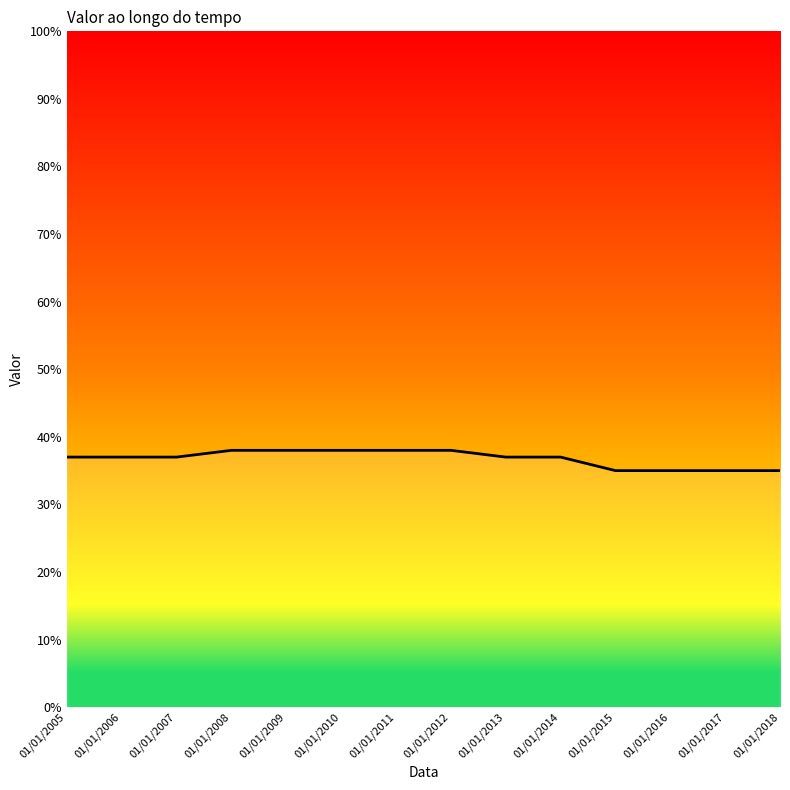

Between 01/01/2005 and 01/01/2015, which is larger?

01/01/2005